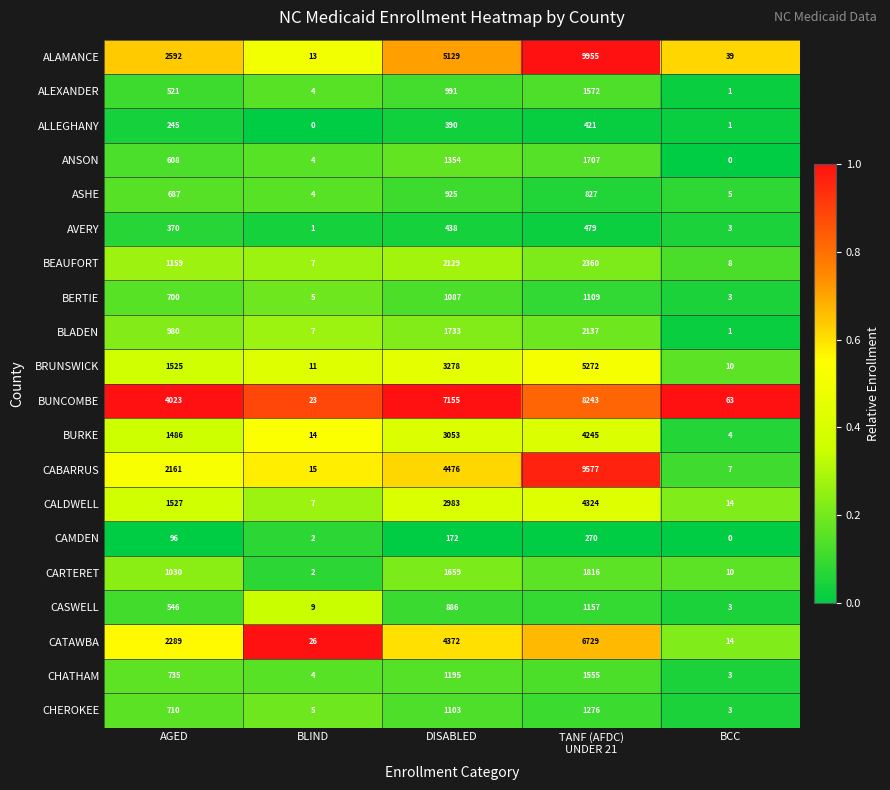

At which label is CHATHAM closest to 779?

AGED